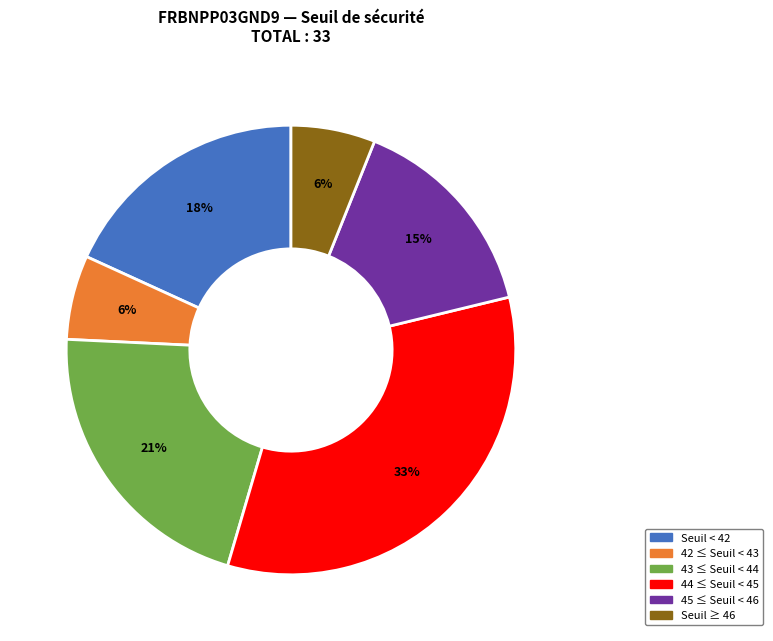

Is there a majority slice in this chart?

No